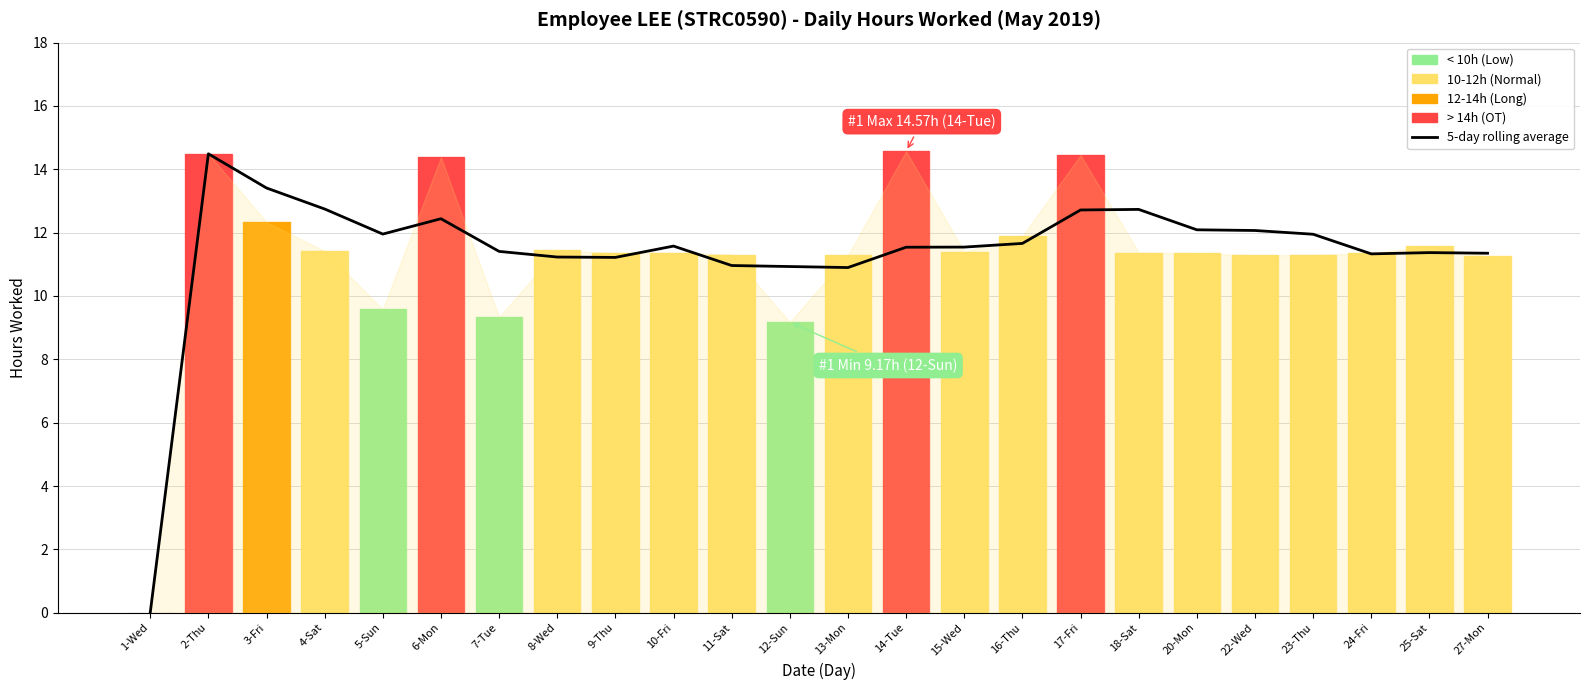

The chart shows a value of 9.8 at 1-Wed. True or false?

False